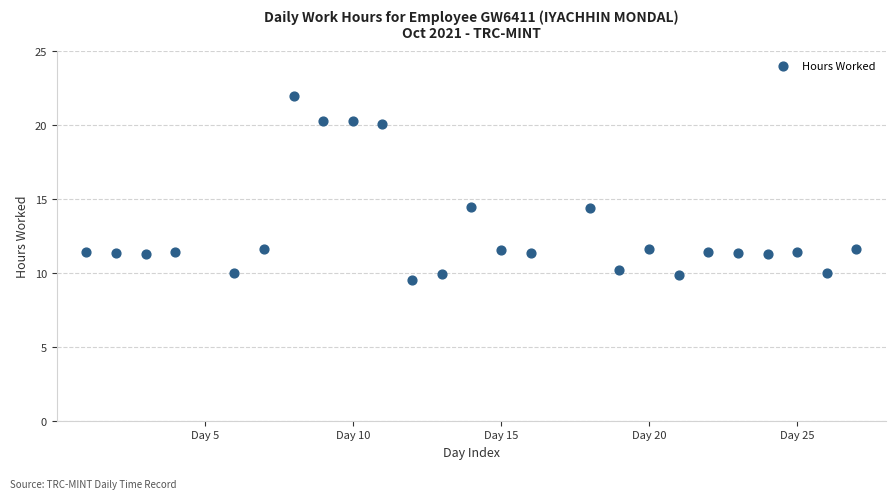

What is the range of Y values (max minus min)?

12.4